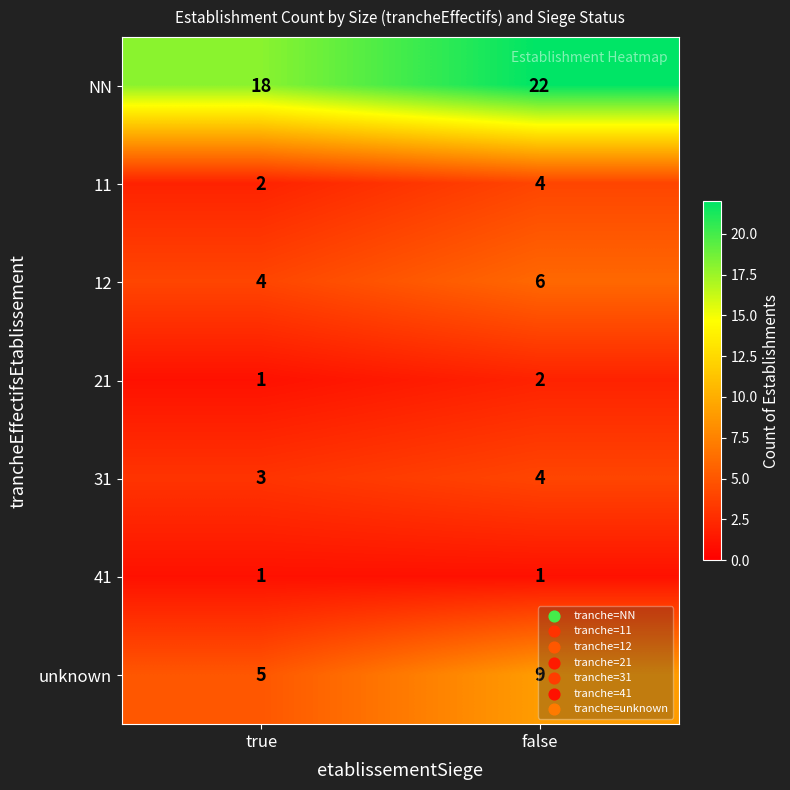

At which category is the sum across all series the highest?

false